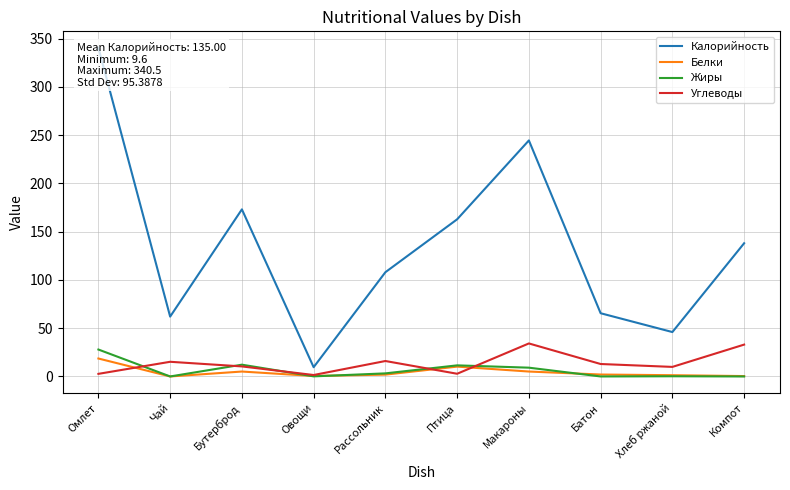

In Белки, how many points are lower than both neighbors (excluding endpoints)?

2